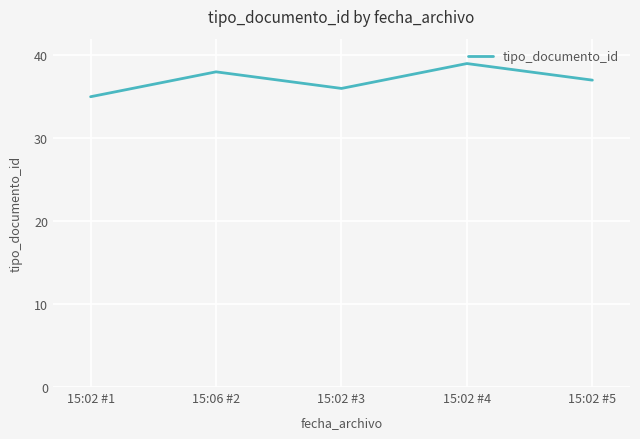

Reading left to right, extract all data points from this chart.

15:02 #1=35	15:06 #2=38	15:02 #3=36	15:02 #4=39	15:02 #5=37